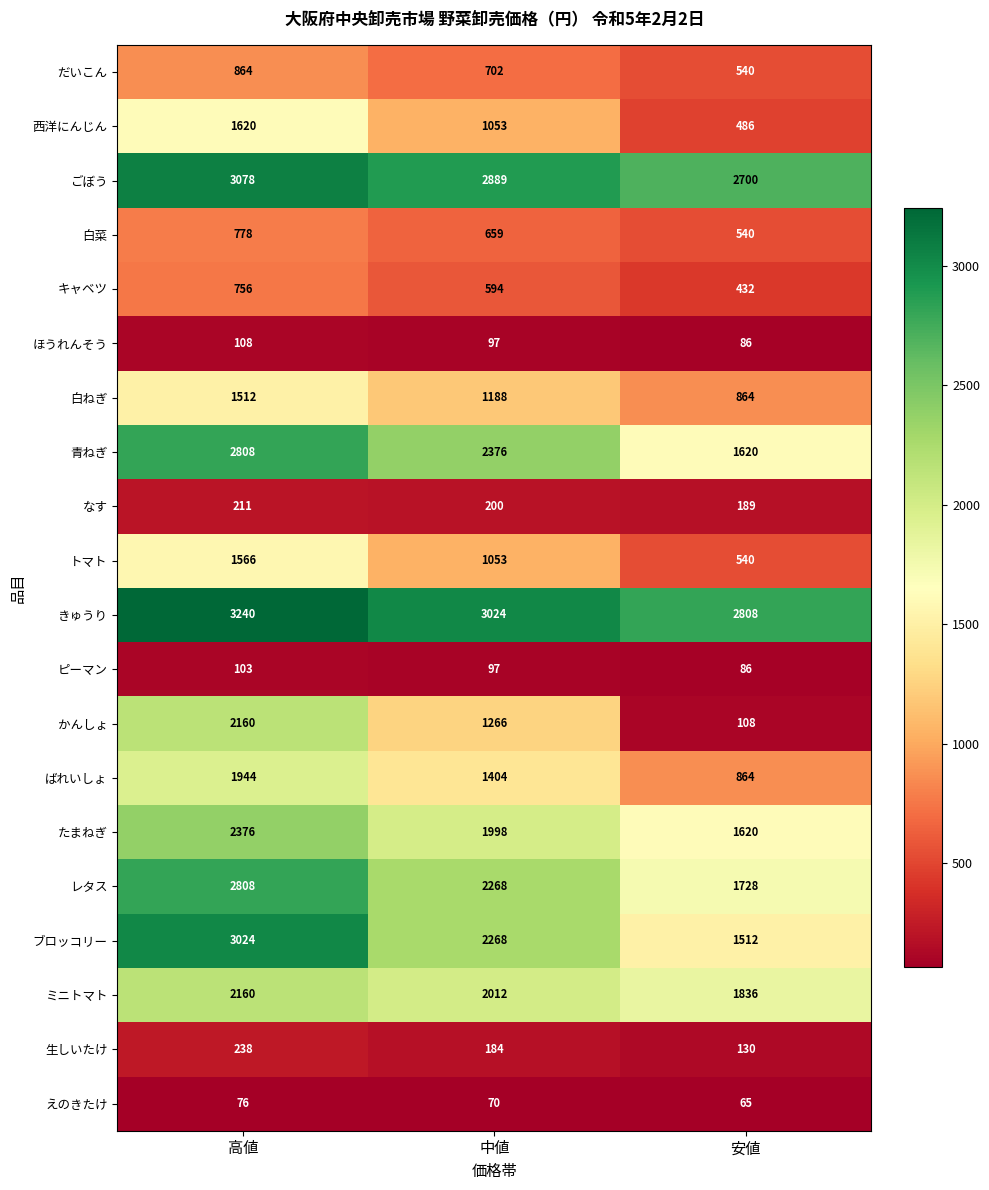

Read the だいこん value at 高値, to the nearest 5.

865